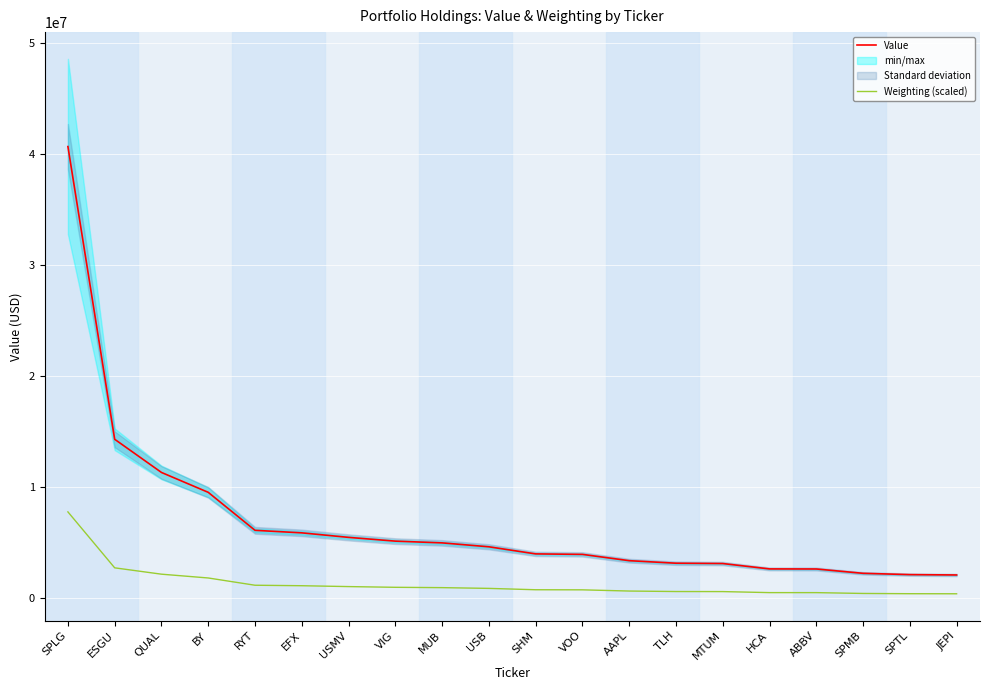

True or false: Weighting (scaled) and Value cross at least once.

False